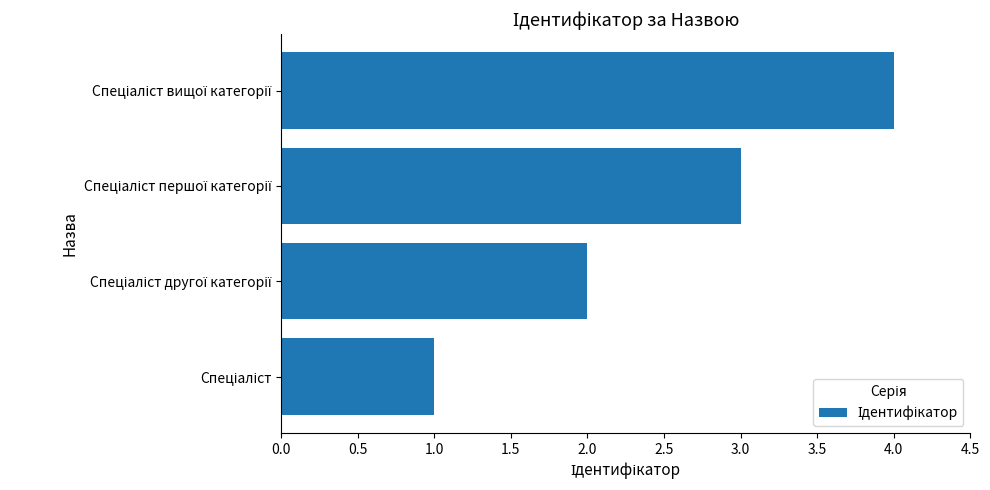

What is the sum of all values?

10